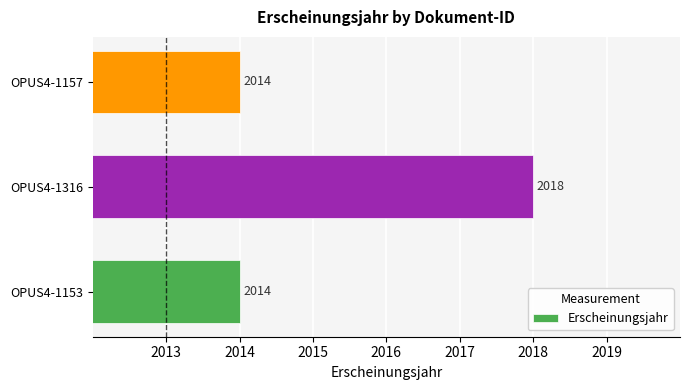

What is the average value?

2015